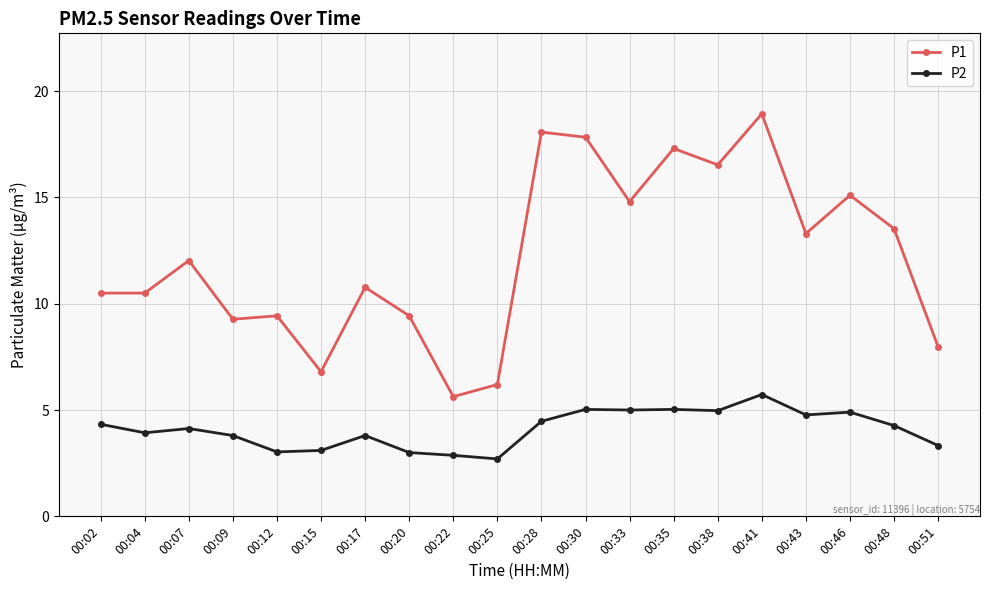

The P1 series shows 16.2 at 00:12. True or false?

False